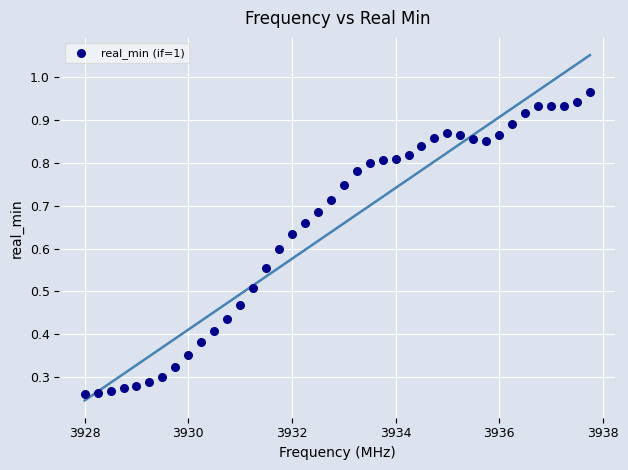

What is the range of X values (max minus min)?

9.8